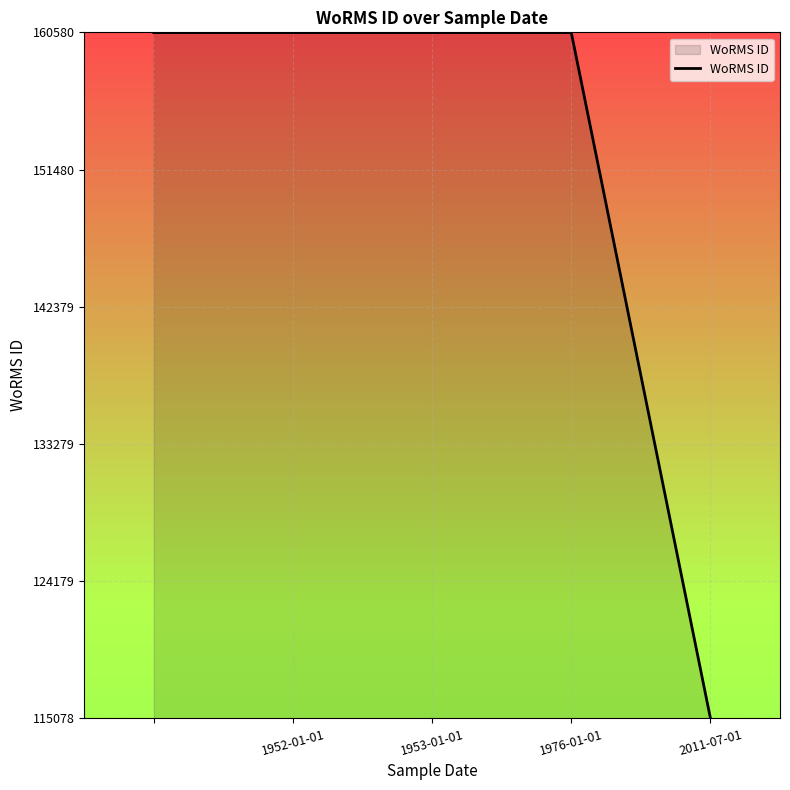

What is the difference between the maximum and minimum values?

45474